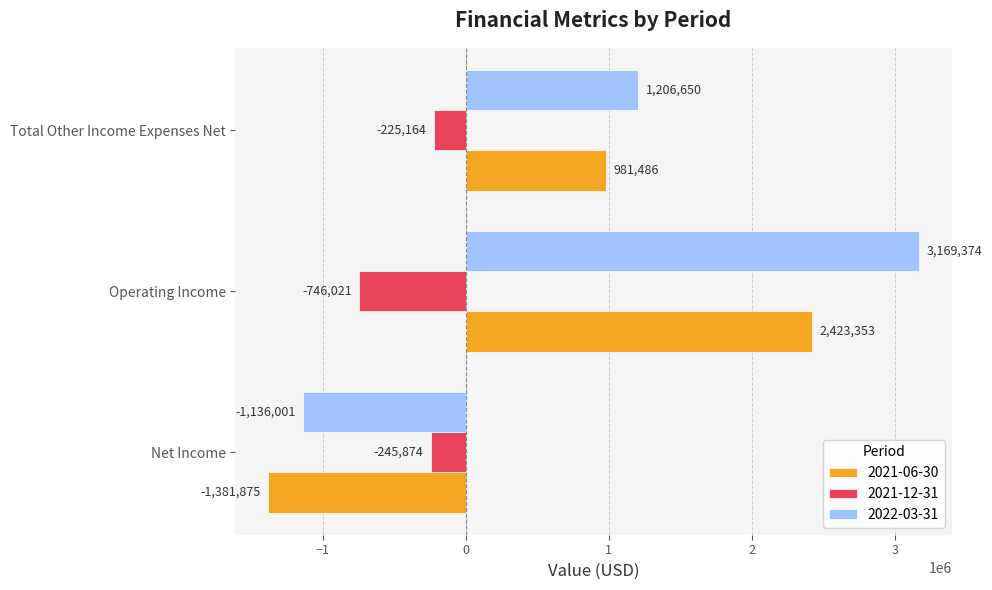

What are all the series names shown in the legend?

2021-06-30, 2021-12-31, 2022-03-31